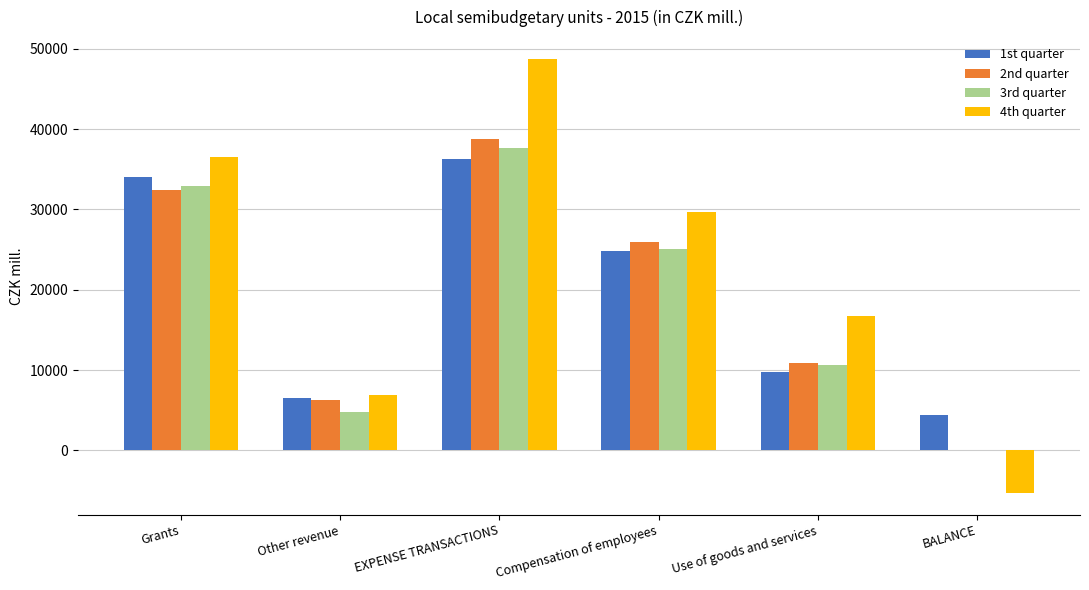

At which category is the sum across all series the highest?

EXPENSE TRANSACTIONS